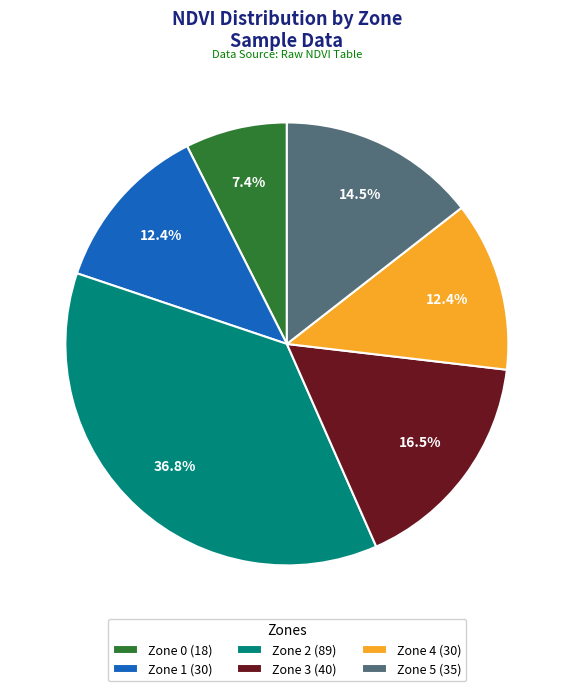

How many slices are in this pie chart?

6